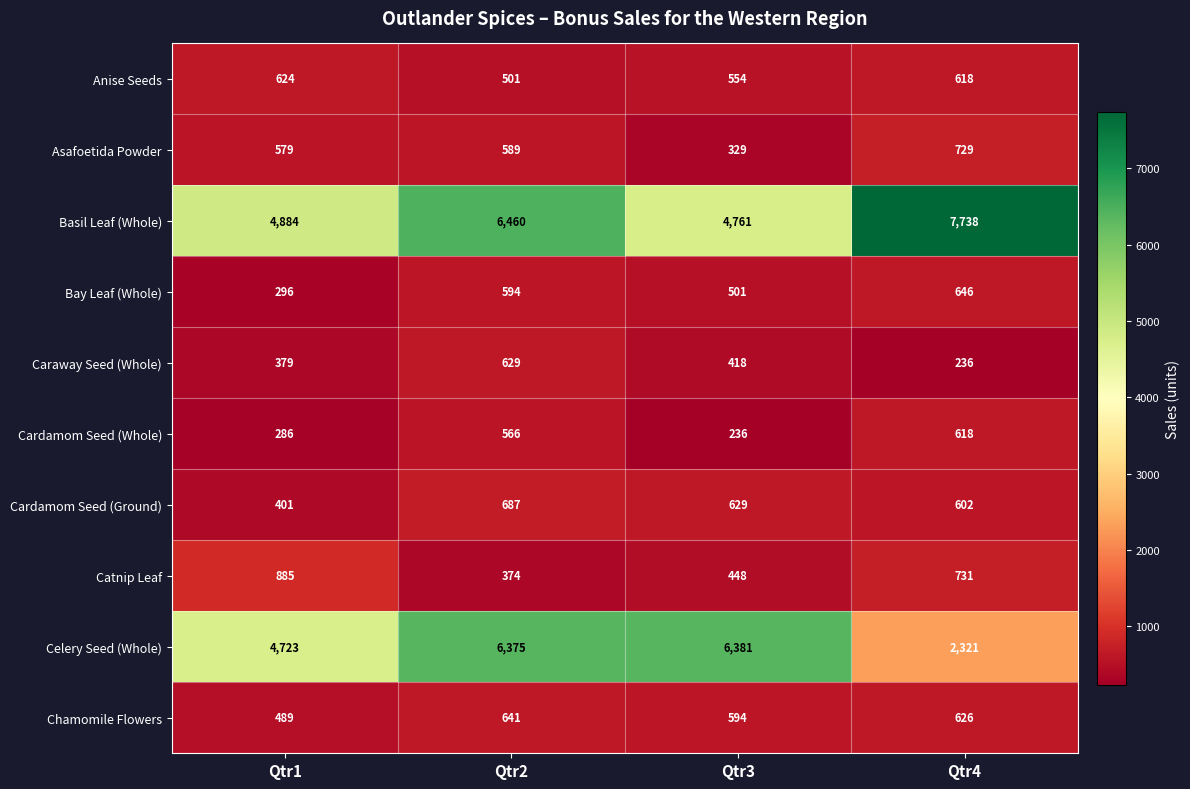

How many categories are shown in the chart?

4